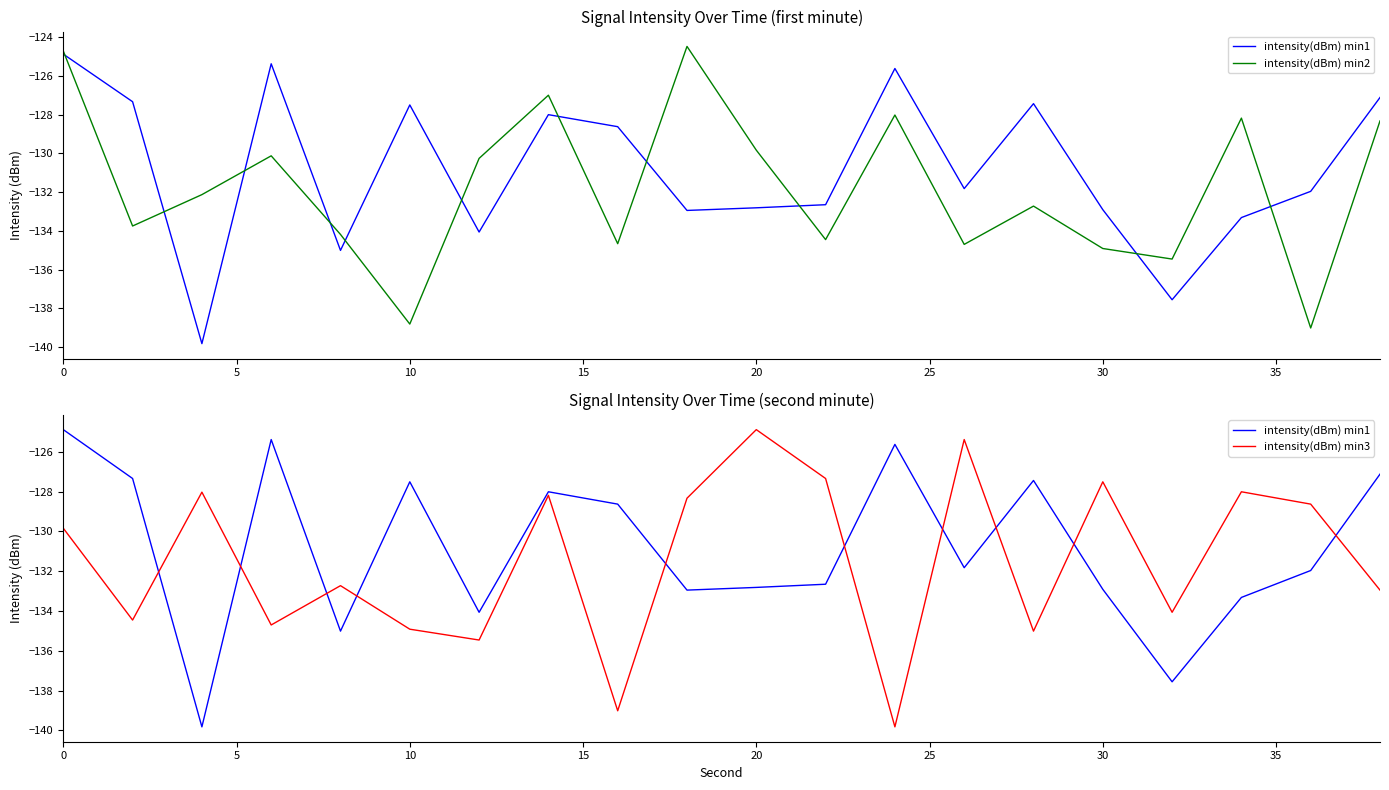

At how many categories does at least one series exceed -126?

6